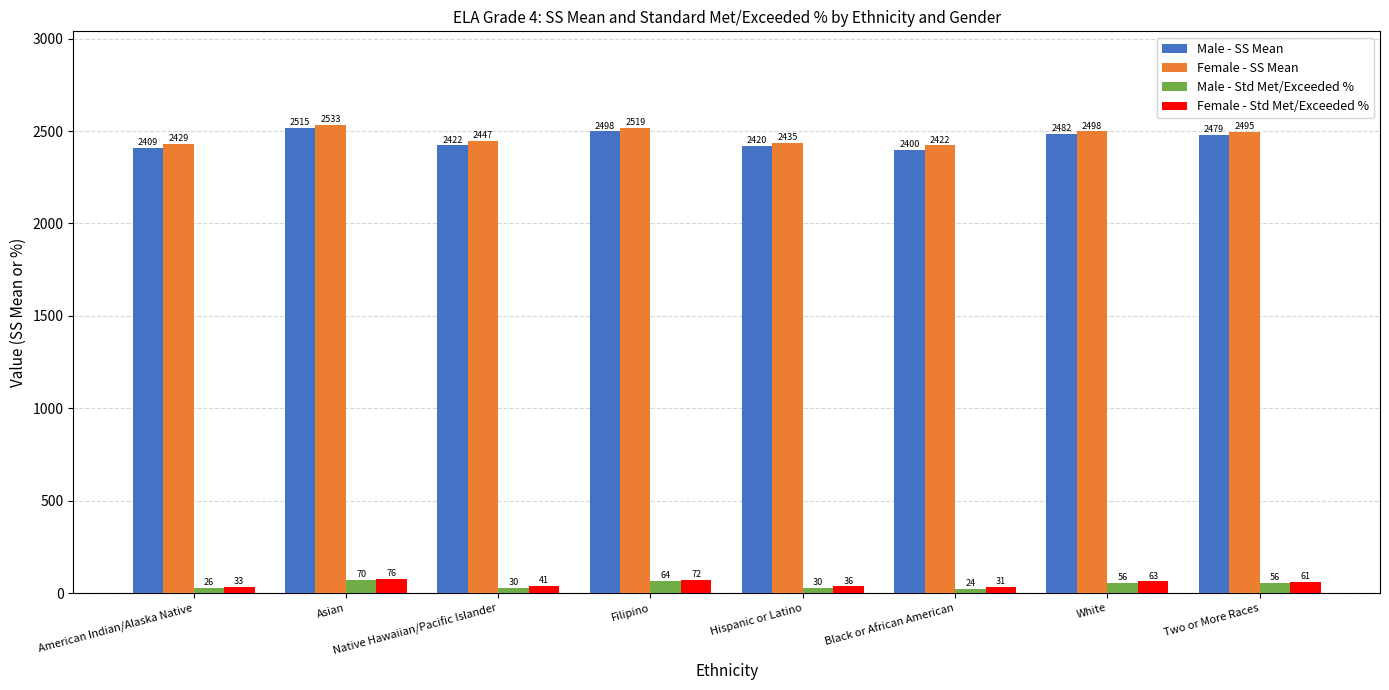

How many bars are there in each group?

4